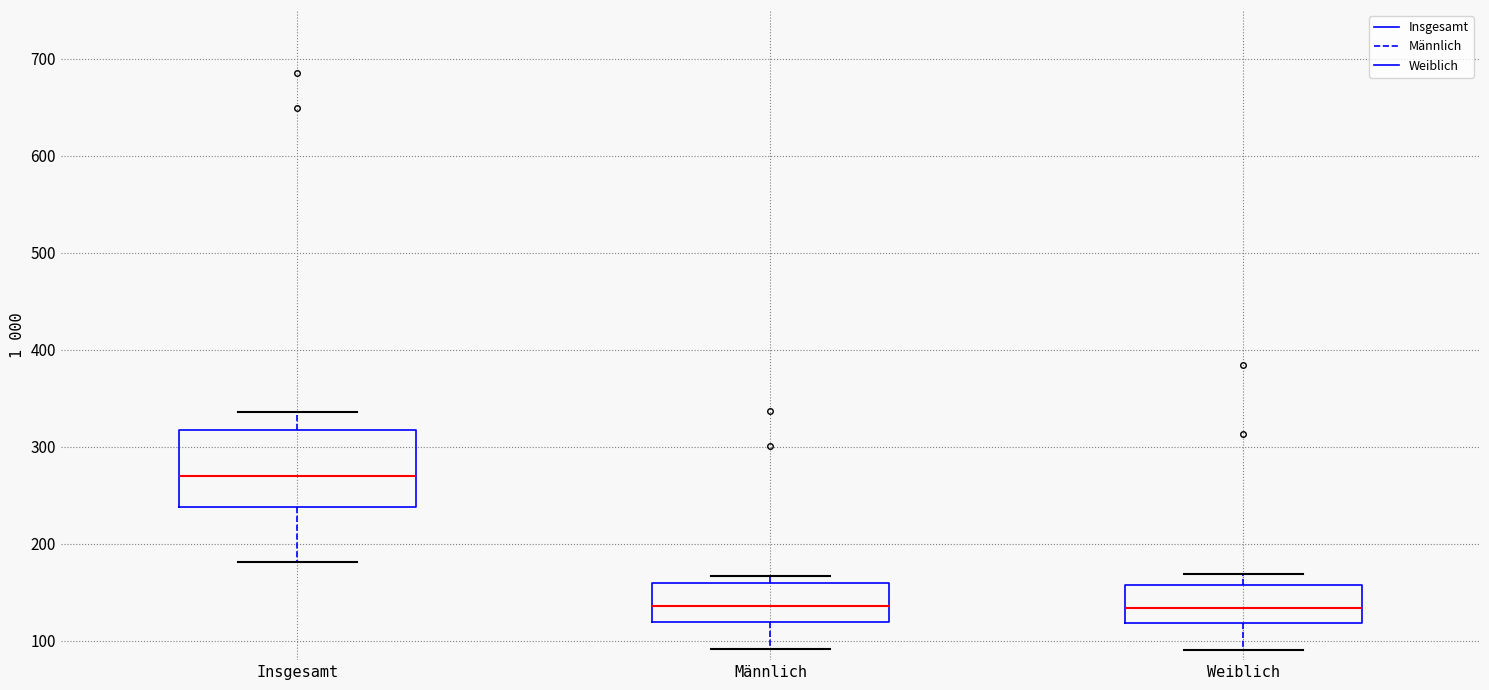

Which box has the highest median line?

Insgesamt